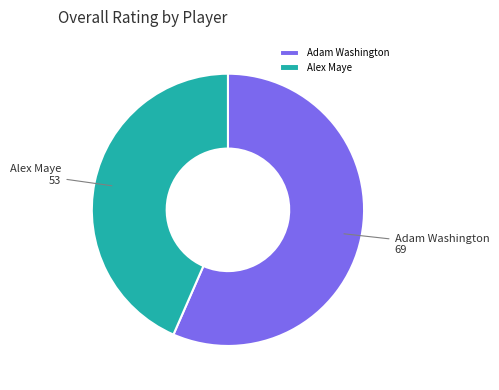

Which has a higher value, Alex Maye or Adam Washington?

Adam Washington